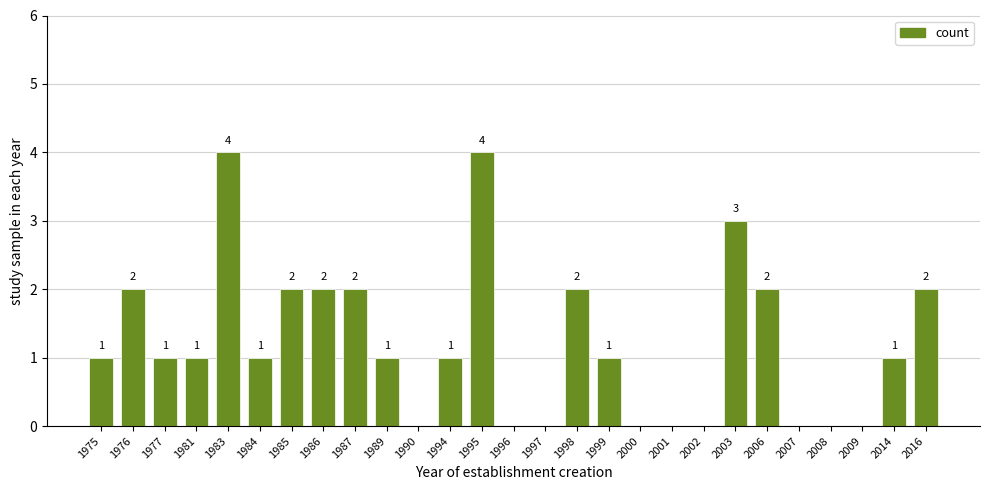

Reading left to right, extract all data points from this chart.

1975=1	1976=2	1977=1	1981=1	1983=4	1984=1	1985=2	1986=2	1987=2	1989=1	1990=0	1994=1	1995=4	1996=0	1997=0	1998=2	1999=1	2000=0	2001=0	2002=0	2003=3	2006=2	2007=0	2008=0	2009=0	2014=1	2016=2